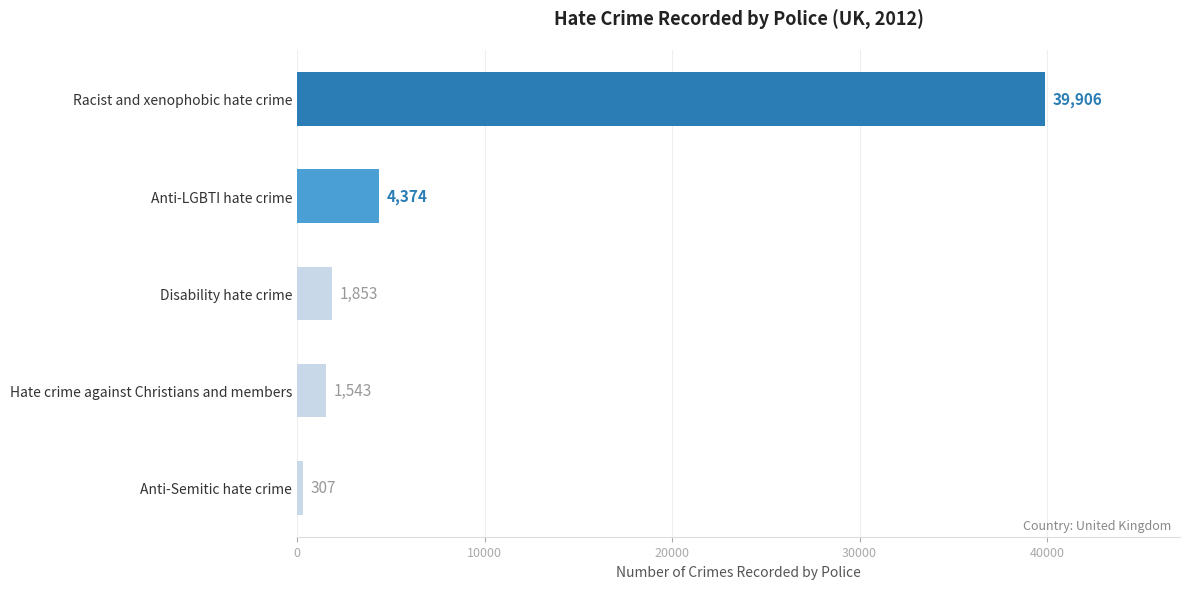

Are the bars horizontal?

Yes